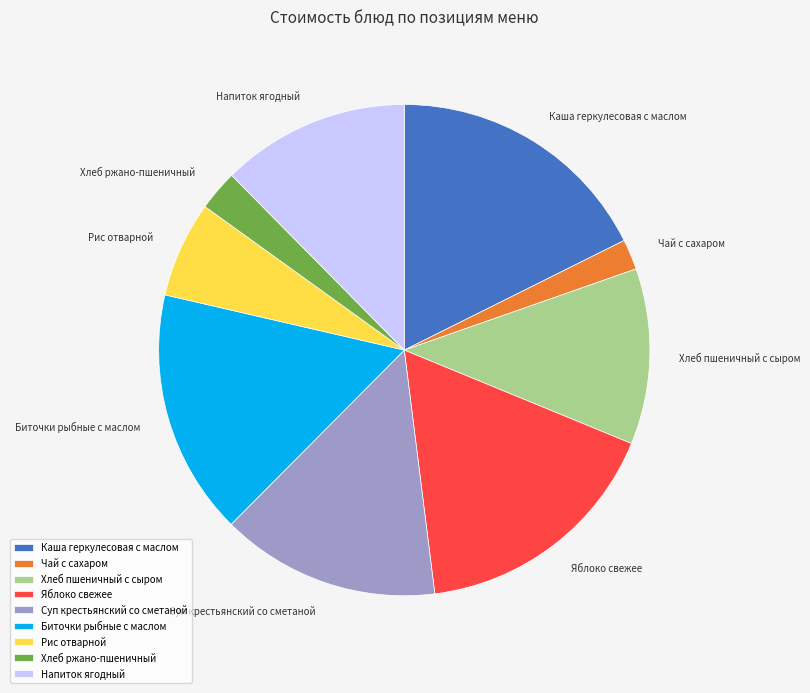

Is there any slice that represents more than half of the pie?

No